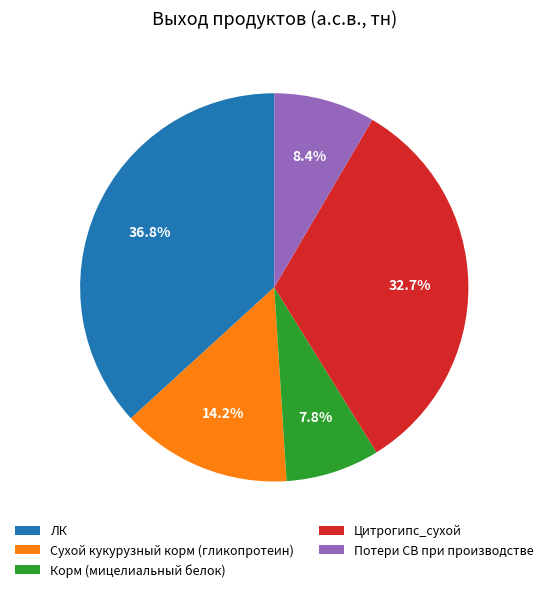

Combined, what portion of the pie is Корм (мицелиальный белок) and Сухой кукурузный корм (гликопротеин)?

22.0%